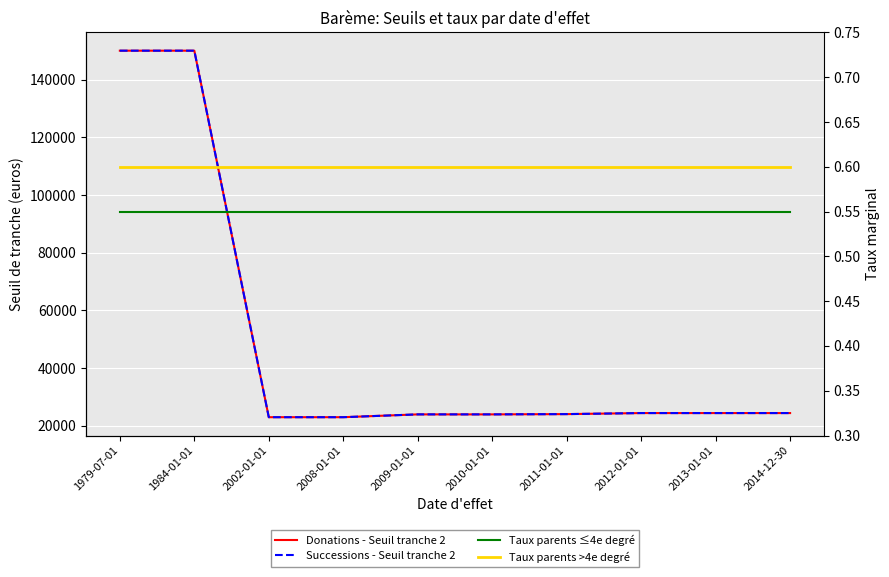

Which category has the lowest value in the Taux parents ≤4e degré series?

1979-07-01